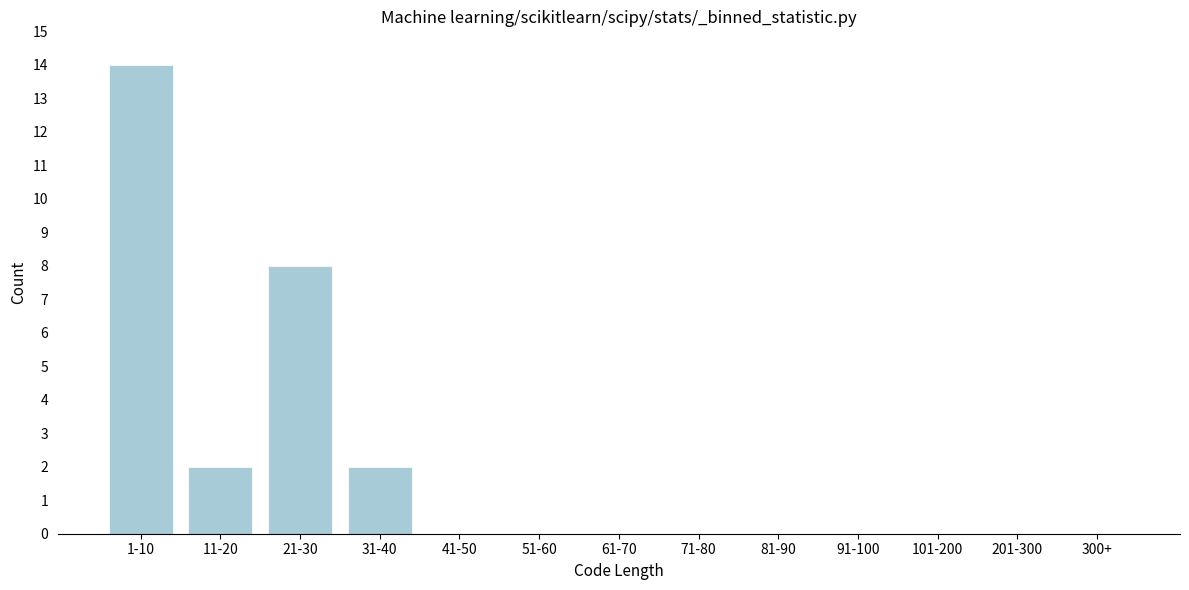

Reading left to right, transcribe all the data shown in this chart.

1-10=14	11-20=2	21-30=8	31-40=2	41-50=0	51-60=0	61-70=0	71-80=0	81-90=0	91-100=0	101-200=0	201-300=0	300+=0